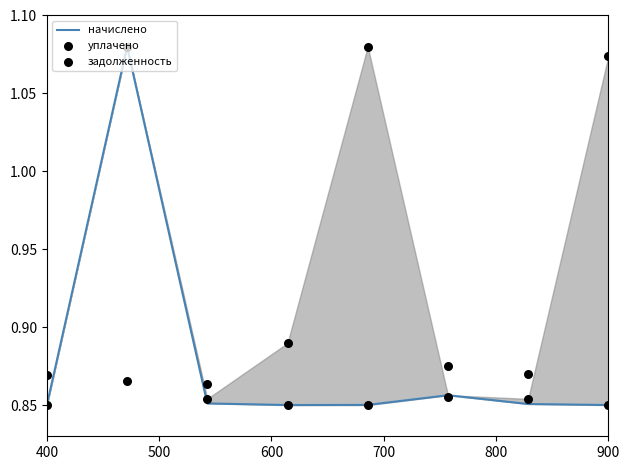

Which series contains the lowest Y value?

начислено